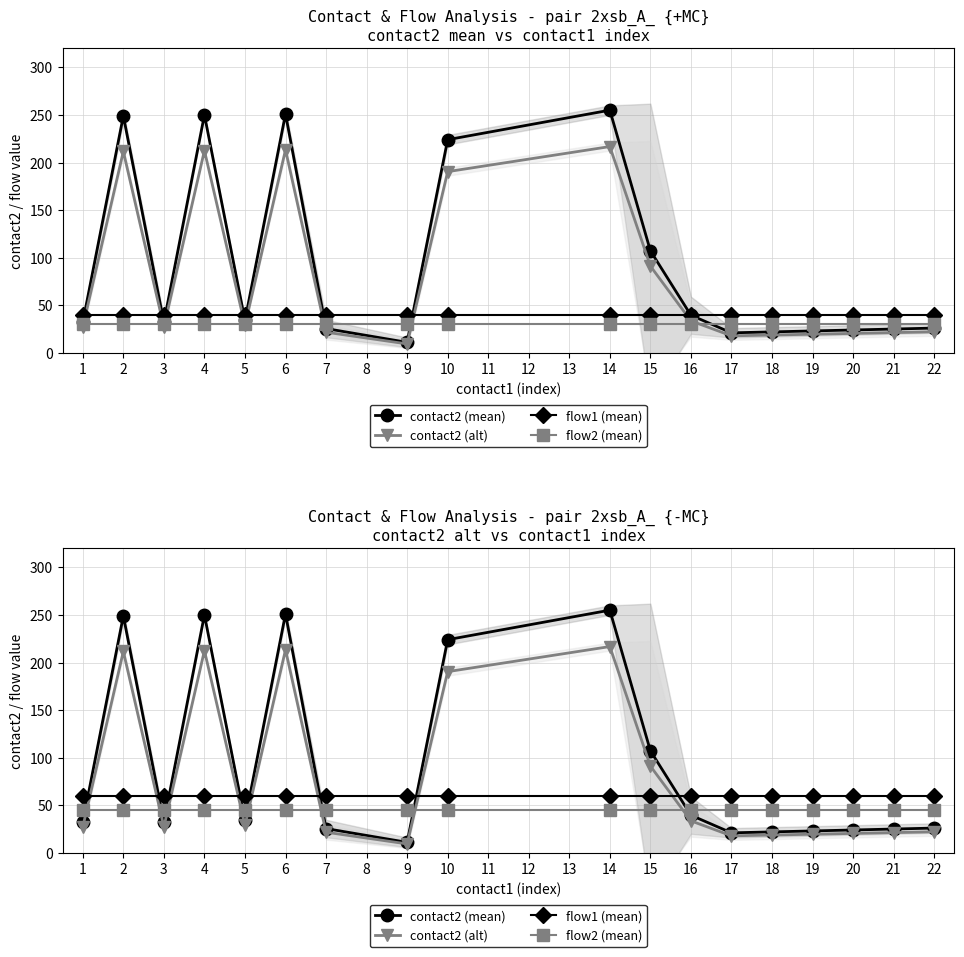

What is the minimum value for contact2 (mean)?

11.0